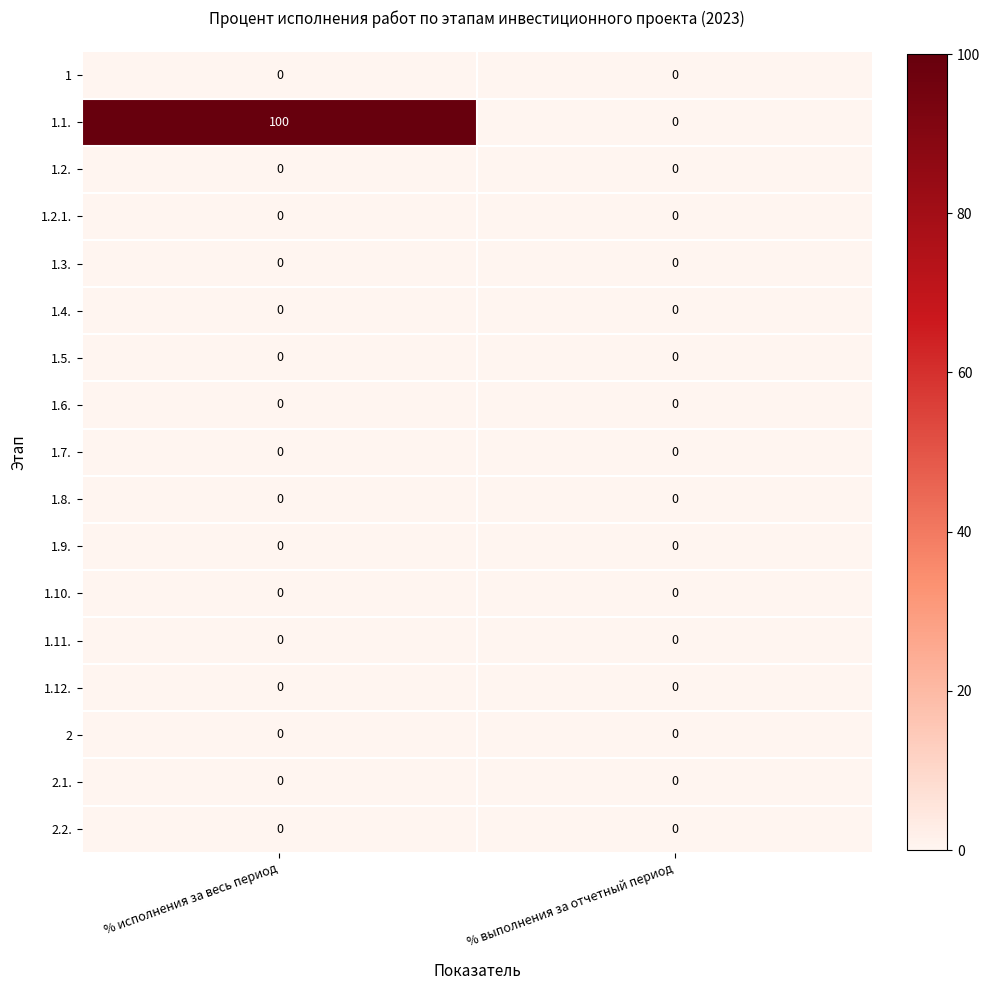

At which category is the sum across all series the highest?

% исполнения за весь период